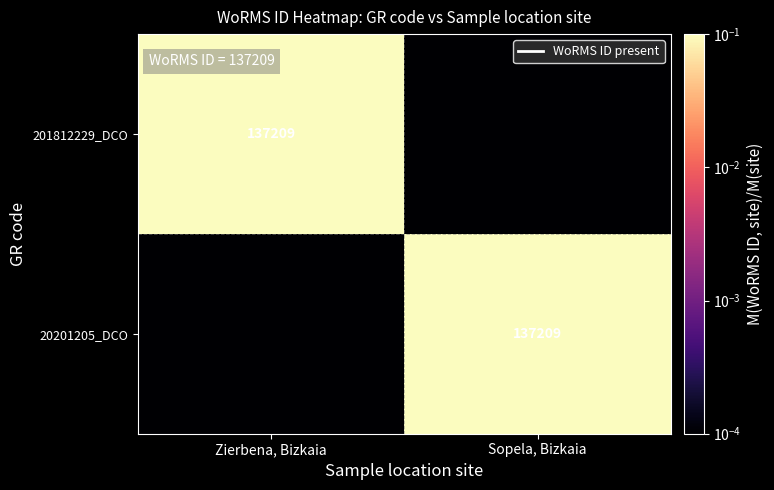

List the labels in order of 20201205_DCO value, smallest first.

Zierbena, Bizkaia, Sopela, Bizkaia